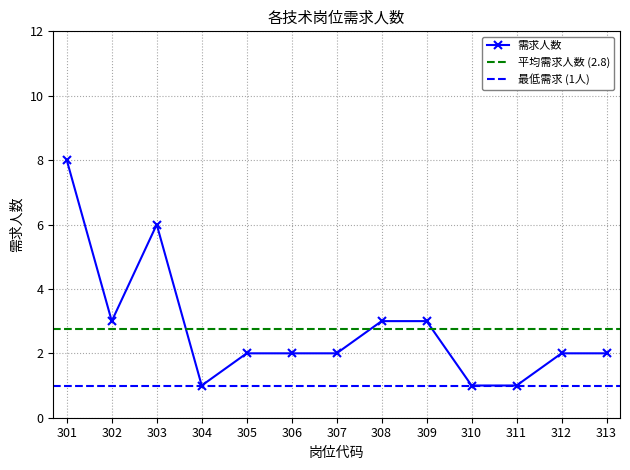

What is the value of the 9th point from the left?

3